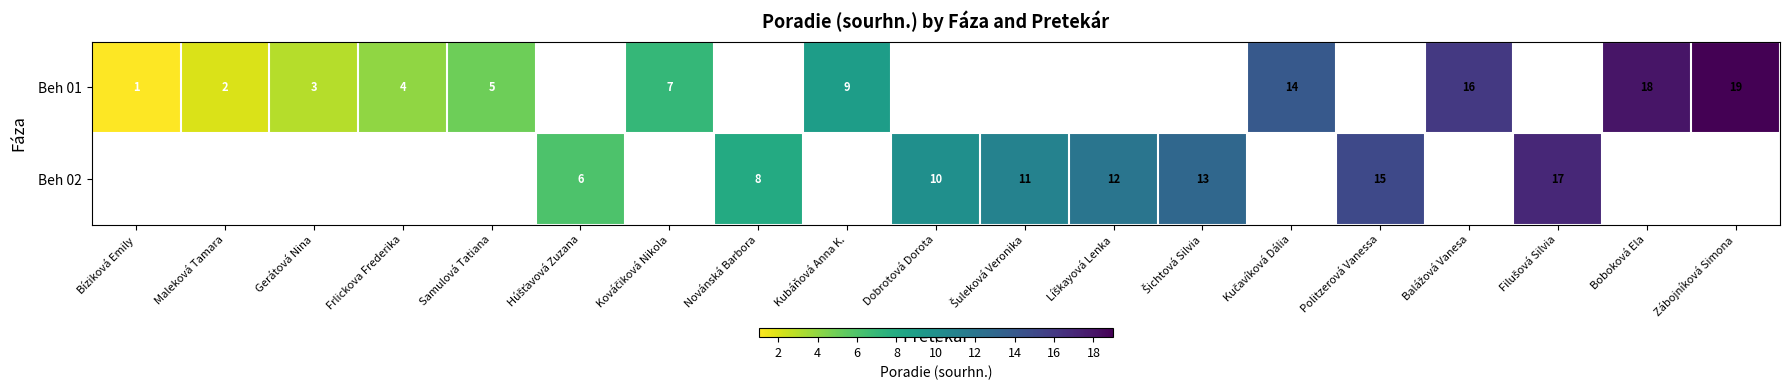

The value of Beh 01 at Frlickova Frederika is 7. True or false?

False